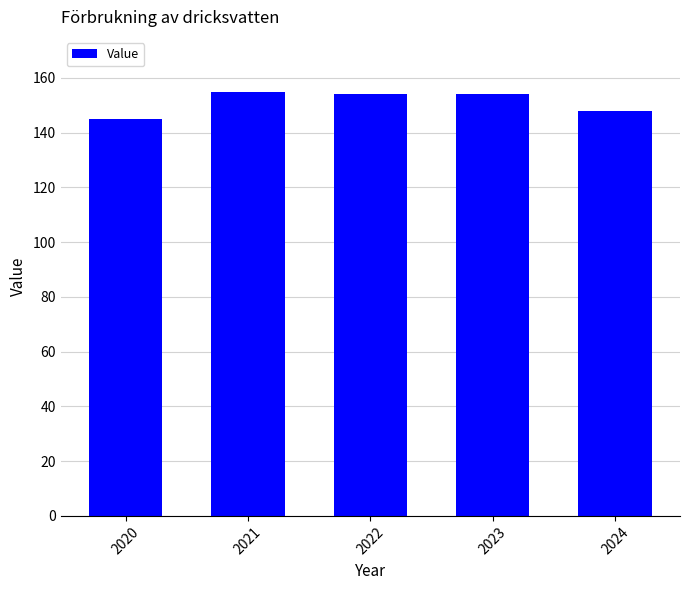

What is the minimum value shown in the chart?

145